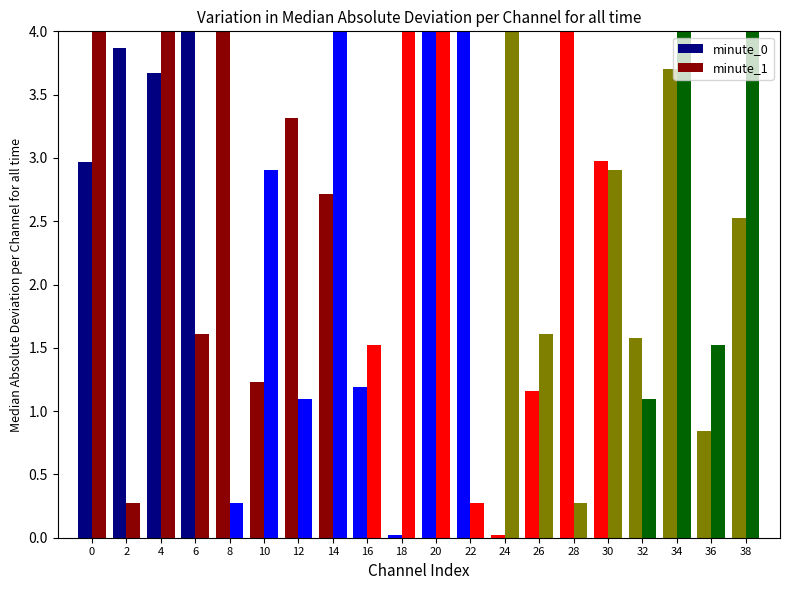

The minute_1 series shows -187.0 at 38. True or false?

False